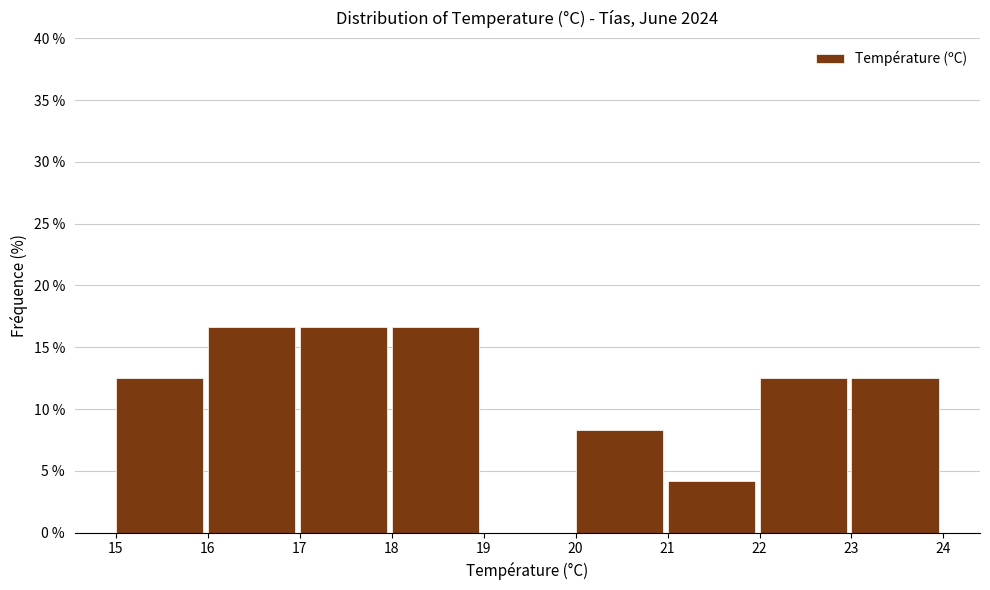

Reading left to right, transcribe this chart: for each bar, give the range it covers on the x-axis and its height. The values are not printed on the chart, so give them approximately, as read against the axis.

15 to 16: 12.5
16 to 17: 16.5
17 to 18: 16.5
18 to 19: 16.5
19 to 20: 0
20 to 21: 8.5
21 to 22: 4.0
22 to 23: 12.5
23 to 24: 12.5